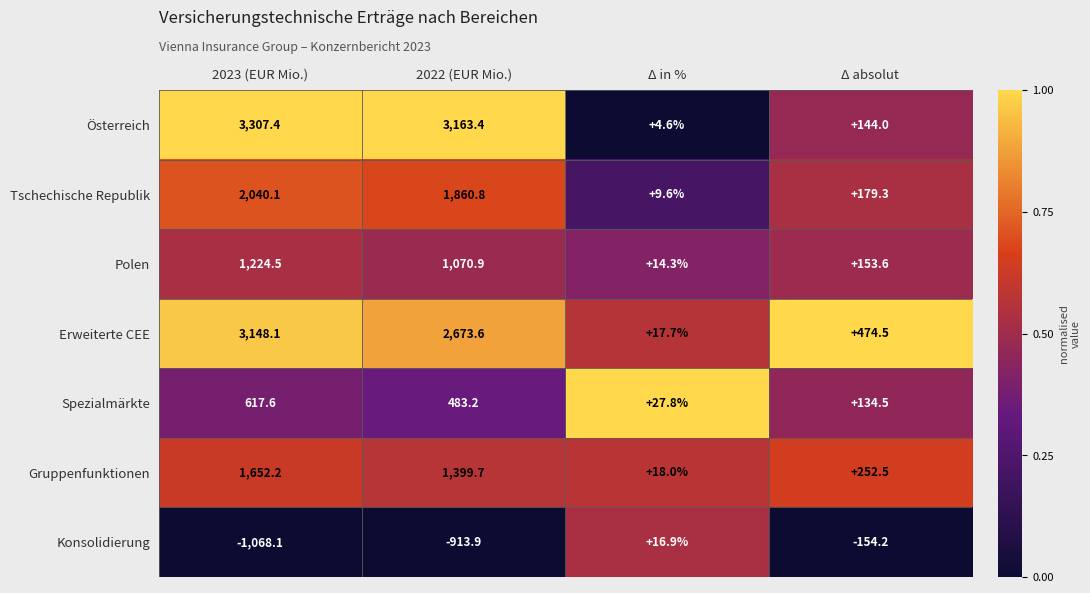

At Δ in %, list the series in order from smallest to largest.

Österreich, Tschechische Republik, Polen, Konsolidierung, Erweiterte CEE, Gruppenfunktionen, Spezialmärkte